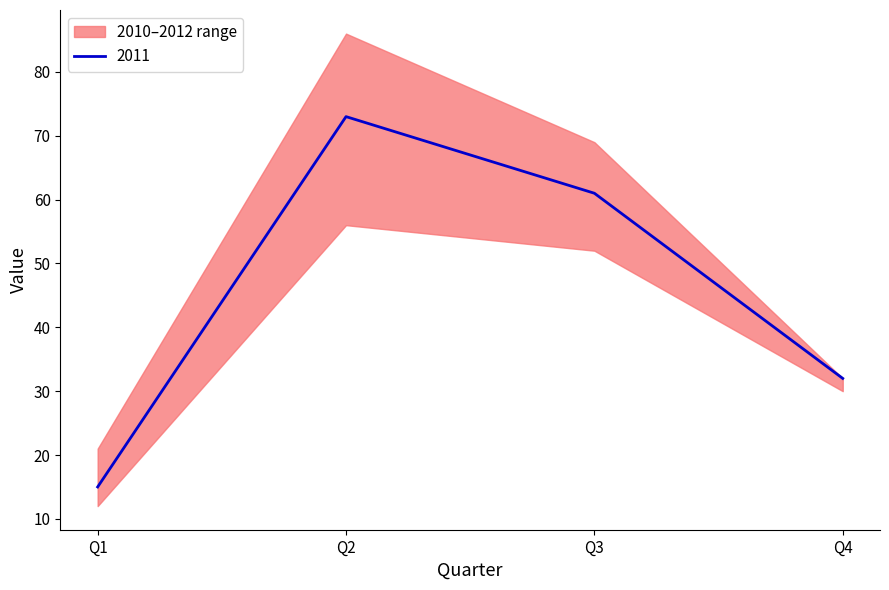

What is the spread (max minus min) of values at Q3?

17